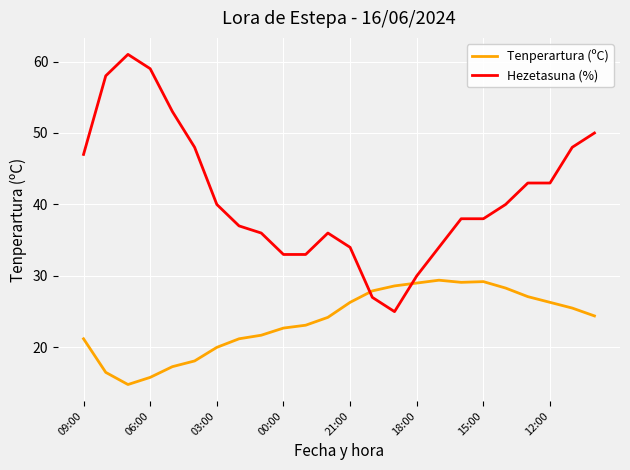

How many intersections are there between Hezetasuna (%) and Tenperartura (ºC)?

2